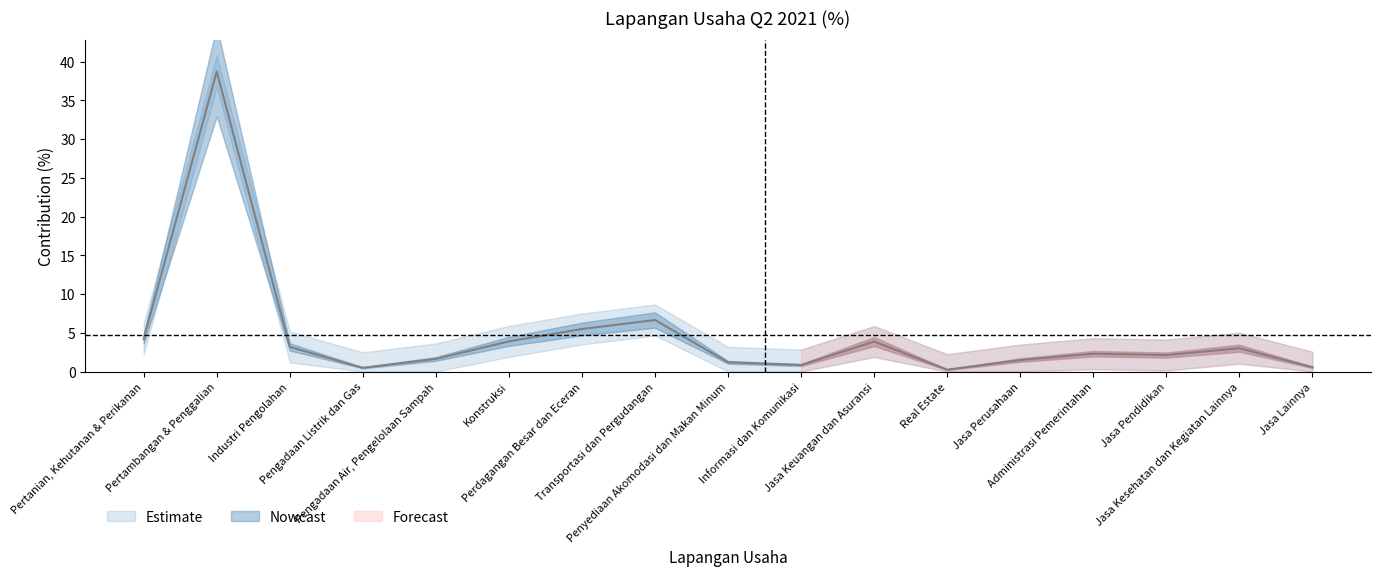

Does the chart display data point markers on the line(s)?

No